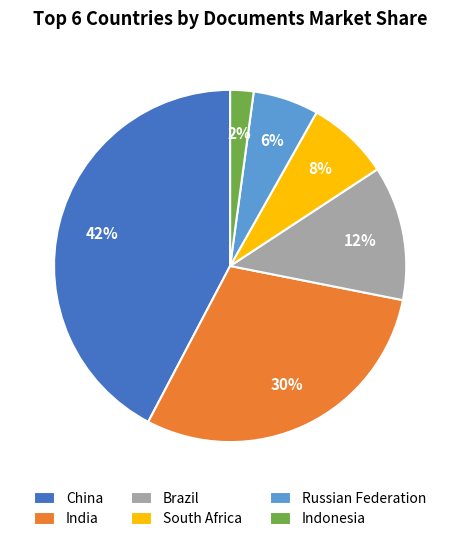

The South Africa slice represents 17% of the pie. True or false?

False